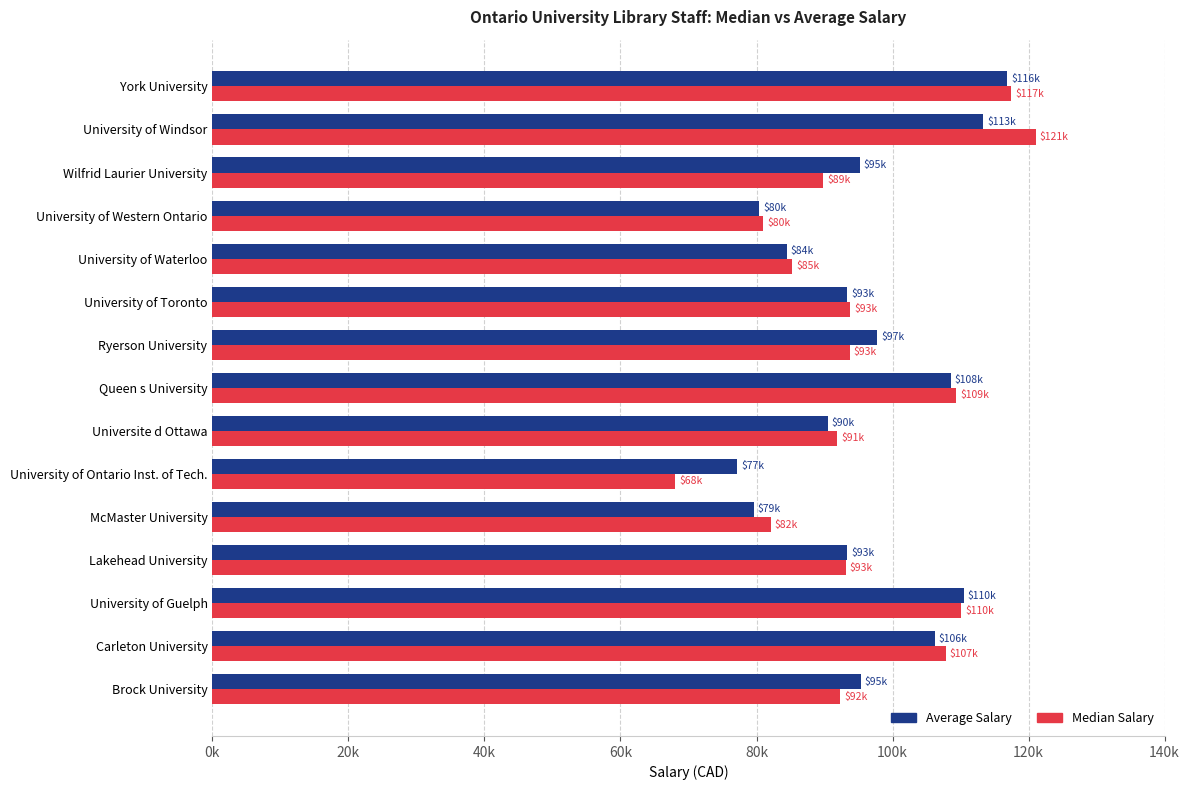

What are all the series names shown in the legend?

Average Salary, Median Salary